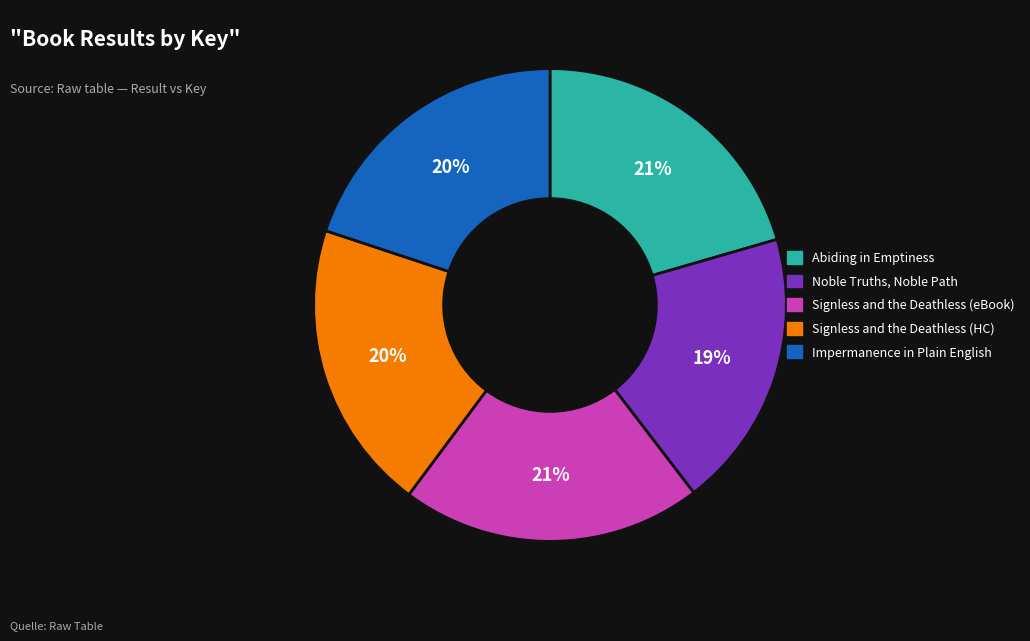

What percentage is the Signless and the Deathless (eBook) slice, to the nearest percent?

21%